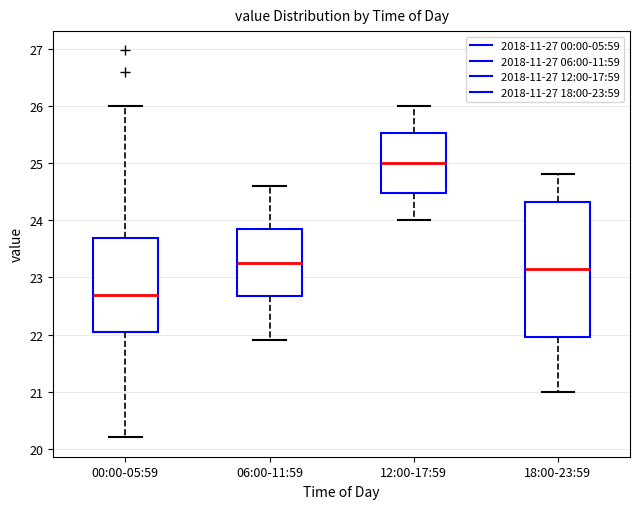

Which box has the lowest median line?

00:00-05:59